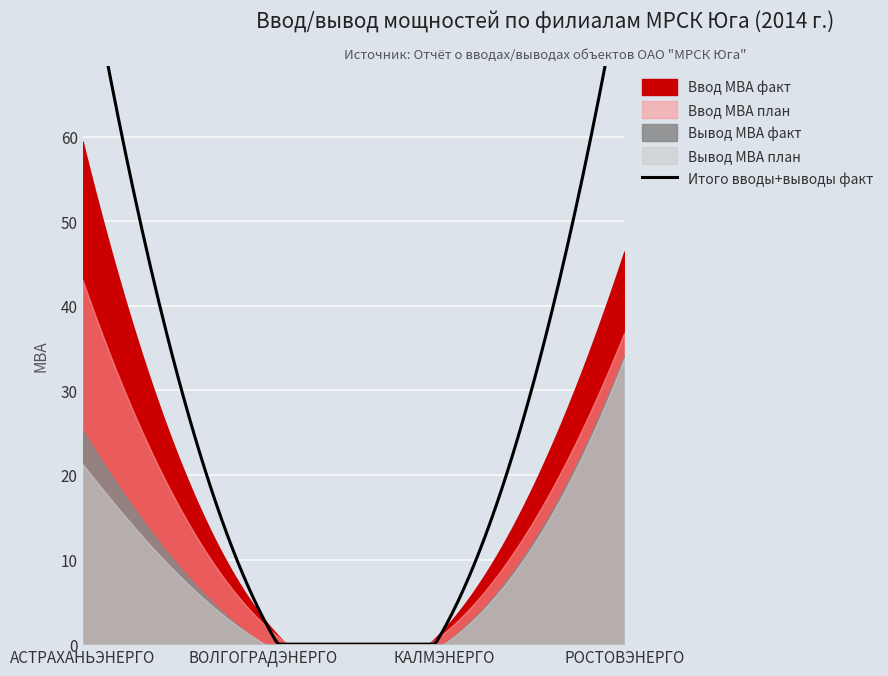

At which category is the sum across all series the highest?

РОСТОВЭНЕРГО